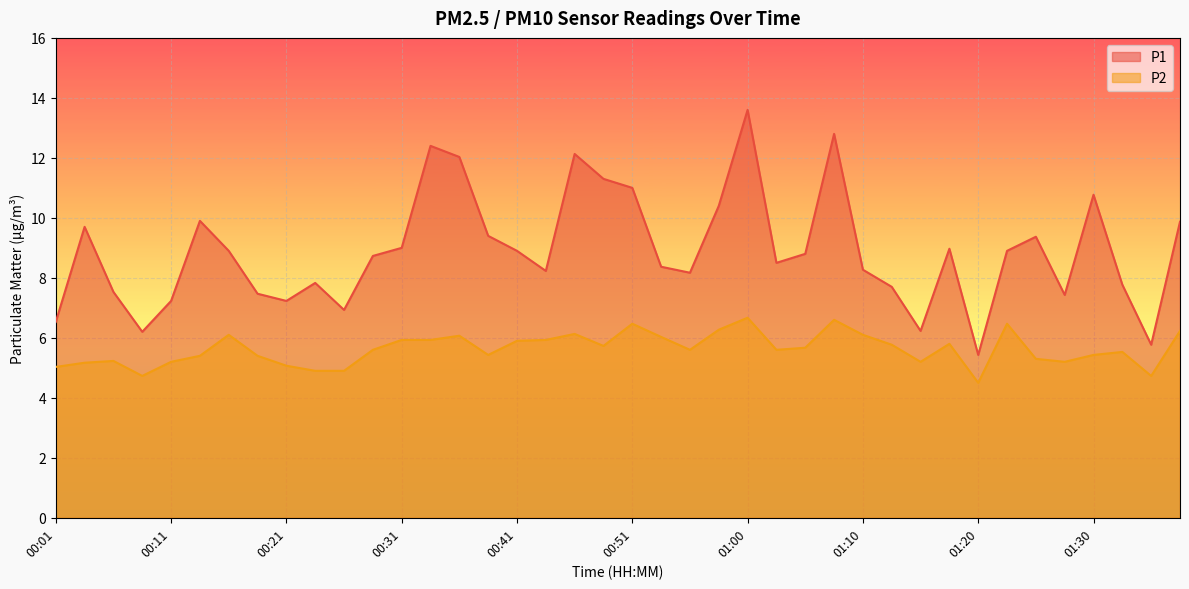

What is the label of the 8th point from the left?

00:19